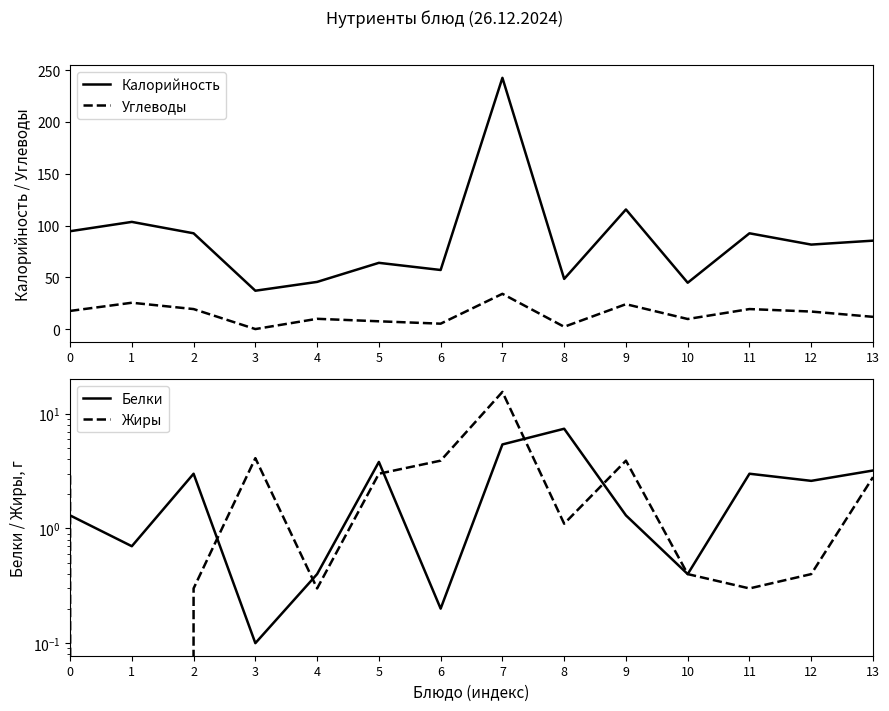

What is the total value across all series at 4?

56.3